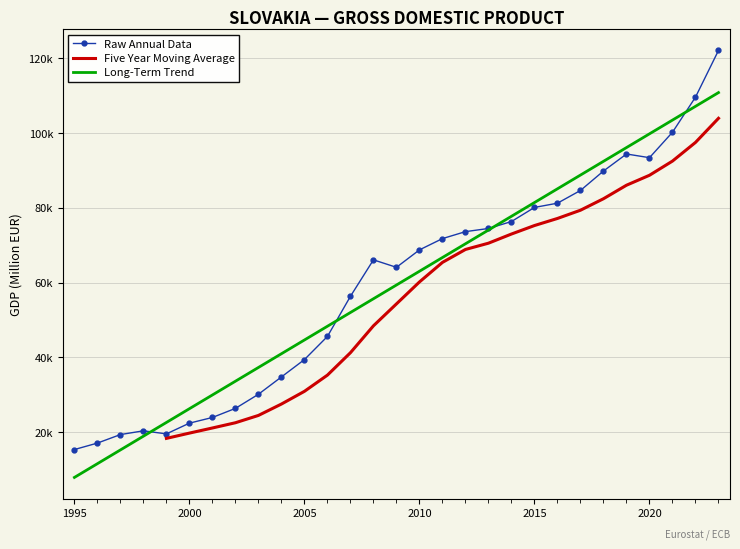

Reading right to left, list all the values displayed in this chart.

122156.2	109645.2	100255.7	93444.1	94429.7	89874.7	84669.9	81265.2	80126.0	76354.5	74492.8	73649.3	71785.8	68764.9	64095.5	66098.1	56339.3	45602.0	39403.4	34757.7	30119.1	26340.7	23909.8	22389.1	19516.1	20333.8	19331.1	17053.2	15322.9